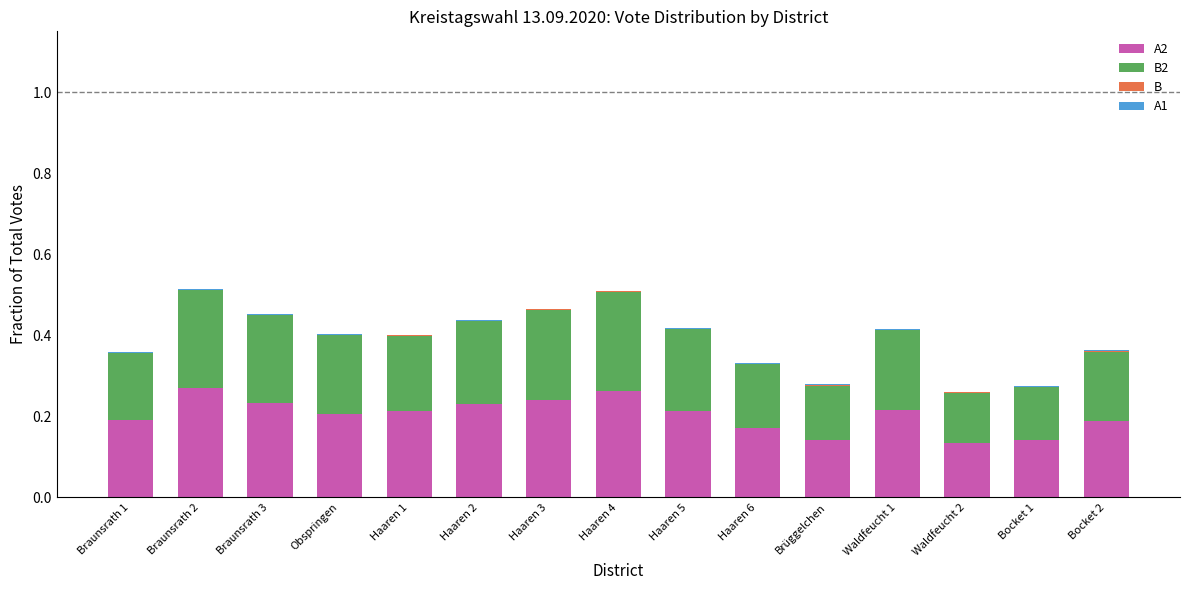

Is it true that A2 equals 0.2 at Haaren 3?

True